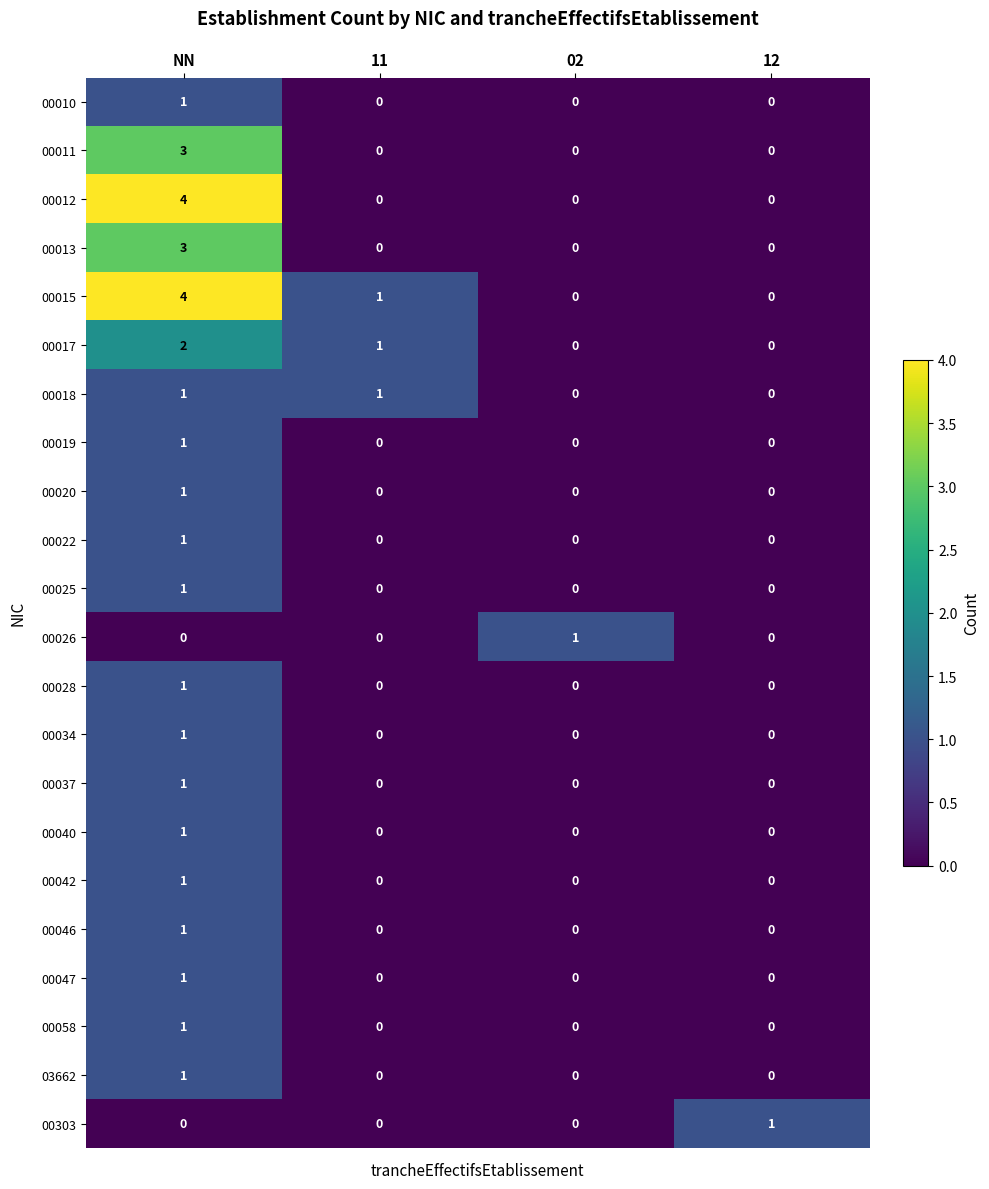

Which series has the largest total across all categories?

00015